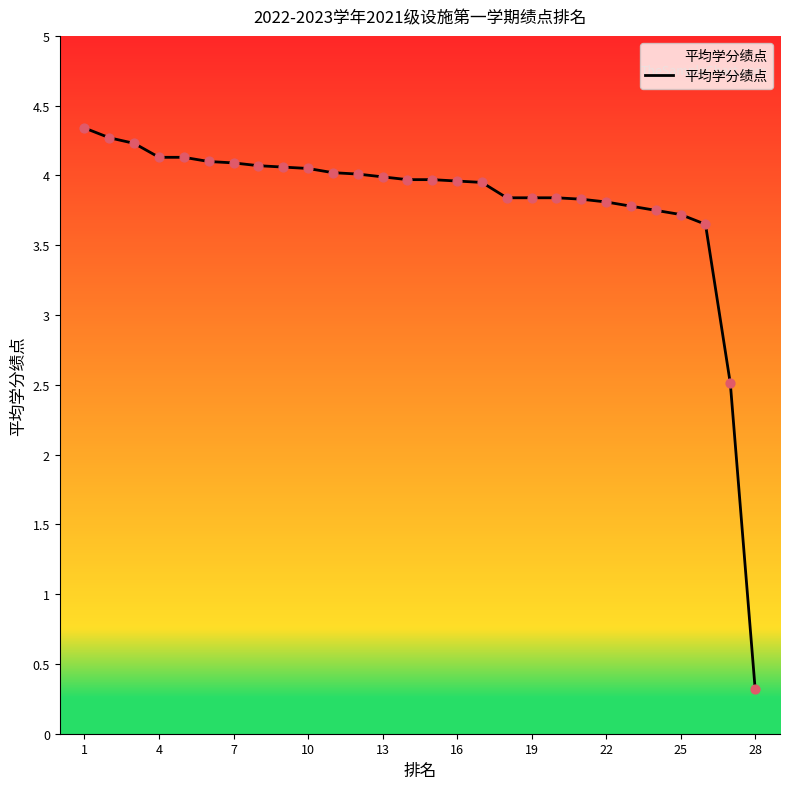

What is the minimum value shown in the chart?

0.3